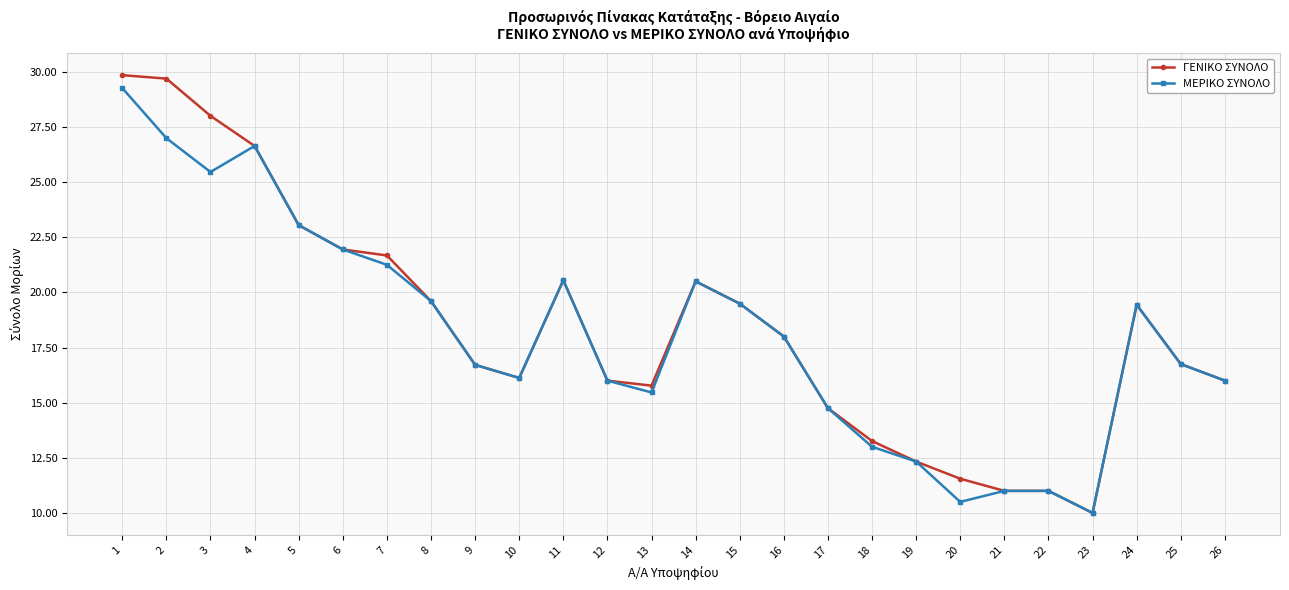

What is the difference between the ΓΕΝΙΚΟ ΣΥΝΟΛΟ values at 7 and 15?

2.2